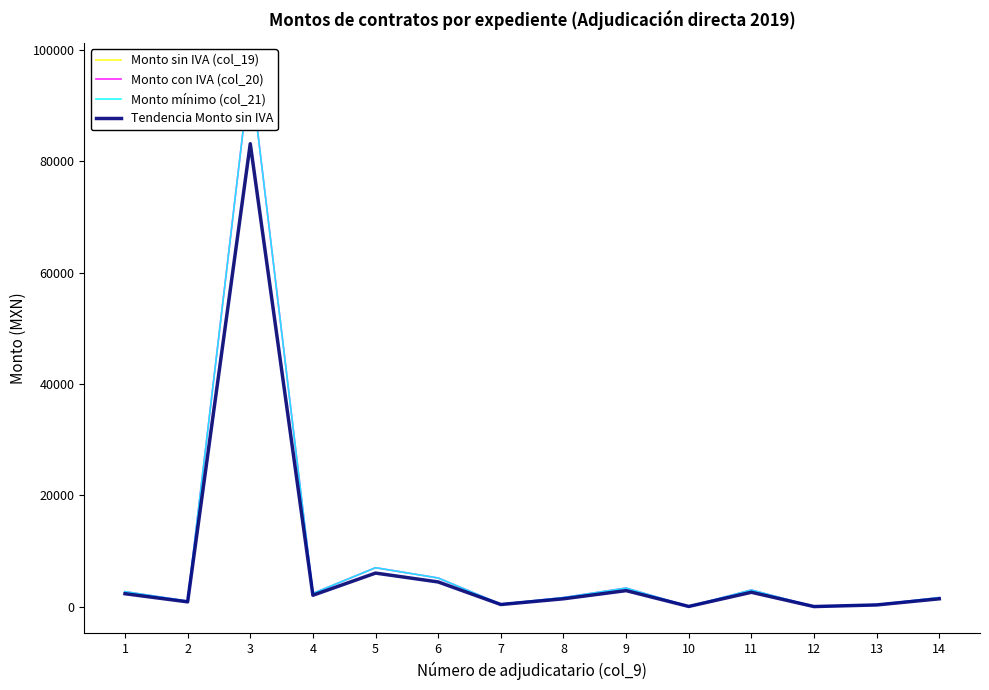

How many data points does each series have?

14